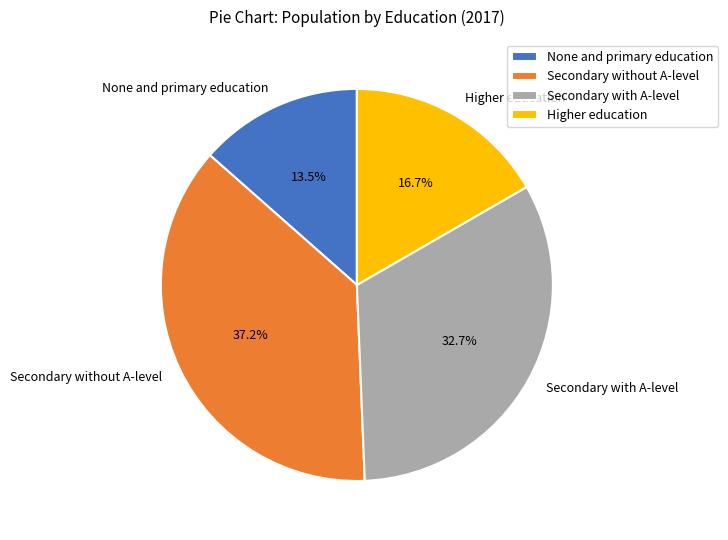

Rank the categories by value from lowest to highest.

None and primary education, Higher education, Secondary with A-level, Secondary without A-level